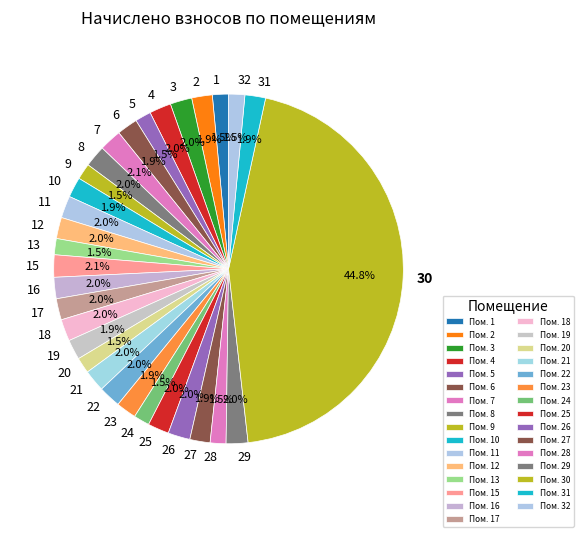

Which has a higher value, 3 or 1?

3